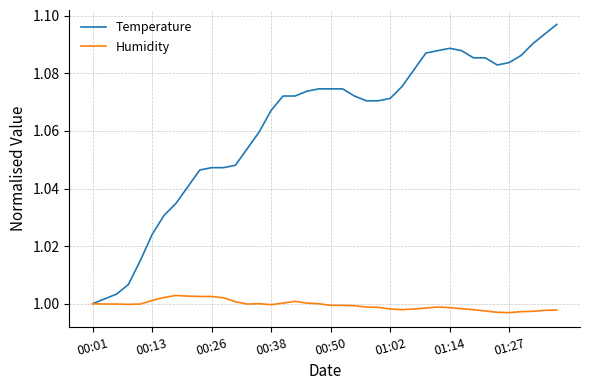

Which series has the widest spread of values?

Temperature